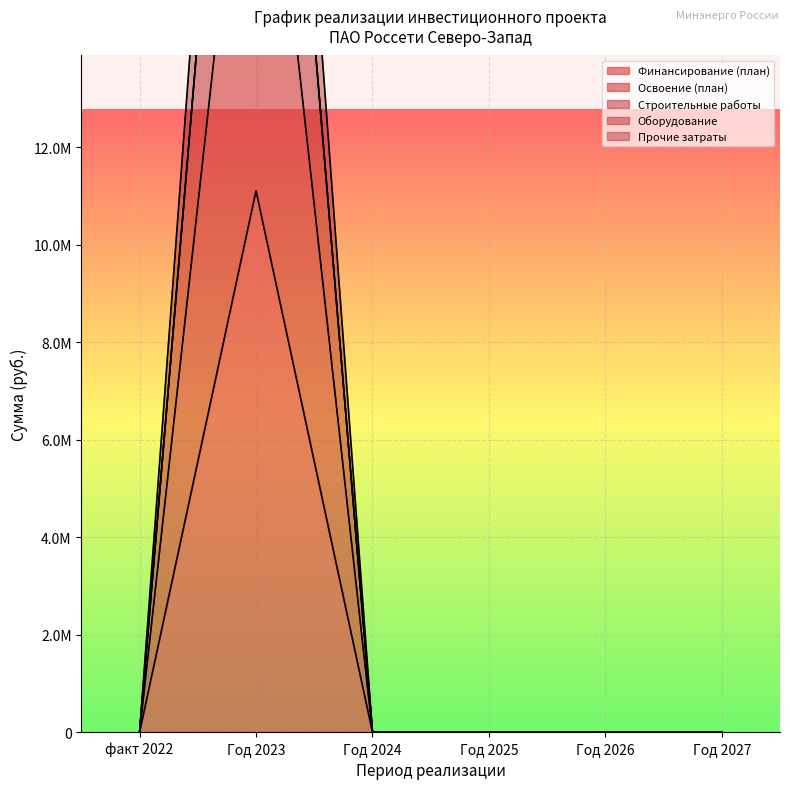

How many positive values does the Прочие затраты series have?

1